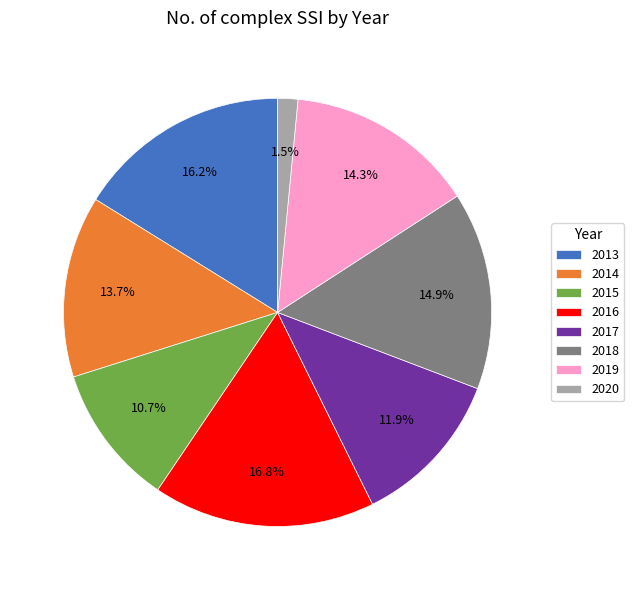

To the nearest percent, what is the difference between the 2019 and 2016 slice percentages?

2%